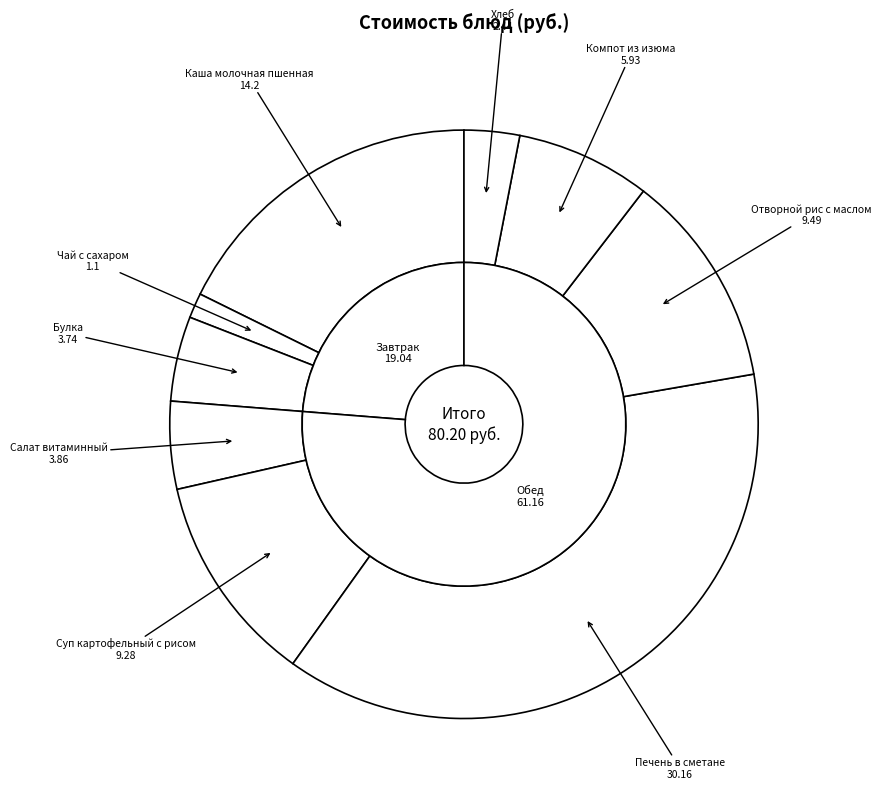

To the nearest percent, what is the average slice percentage?

11%